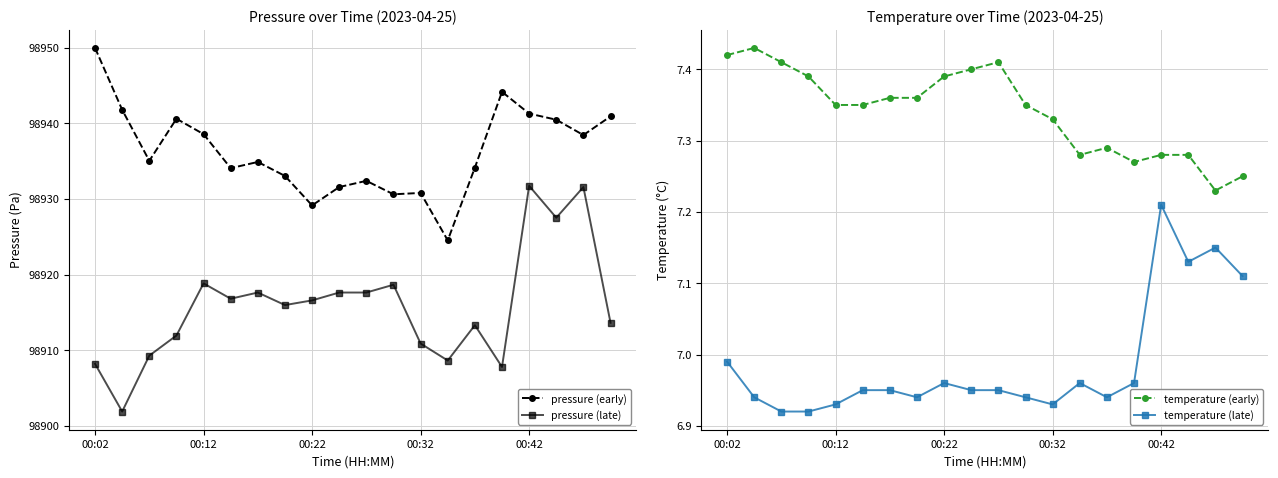

Which category has the highest value in the pressure (early) series?

00:02